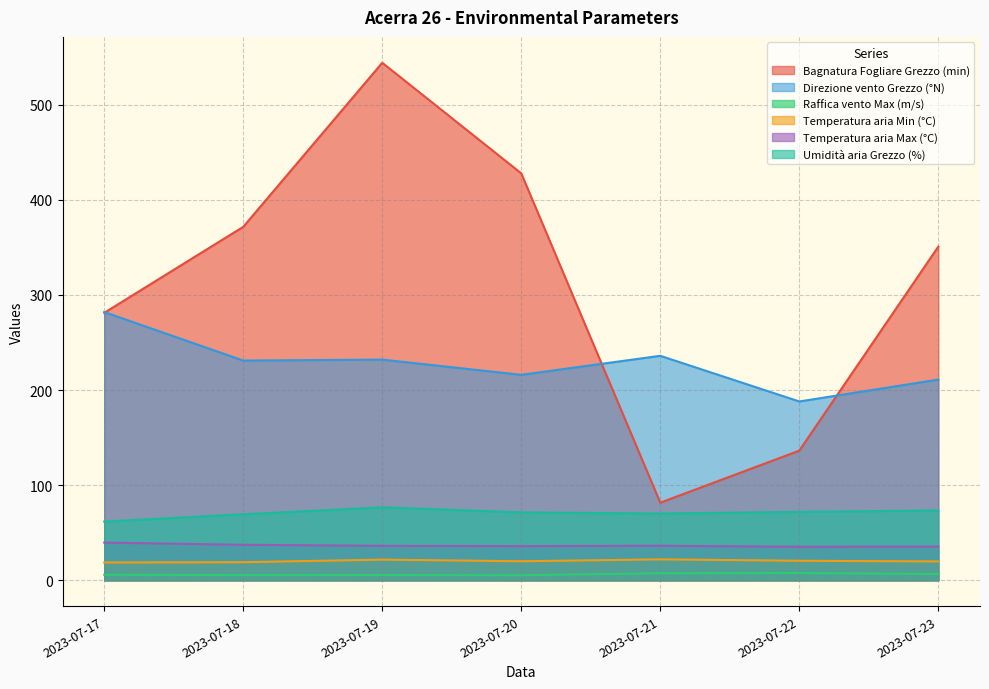

What is the highest value of the Temperatura aria Max (°C) series?

39.6